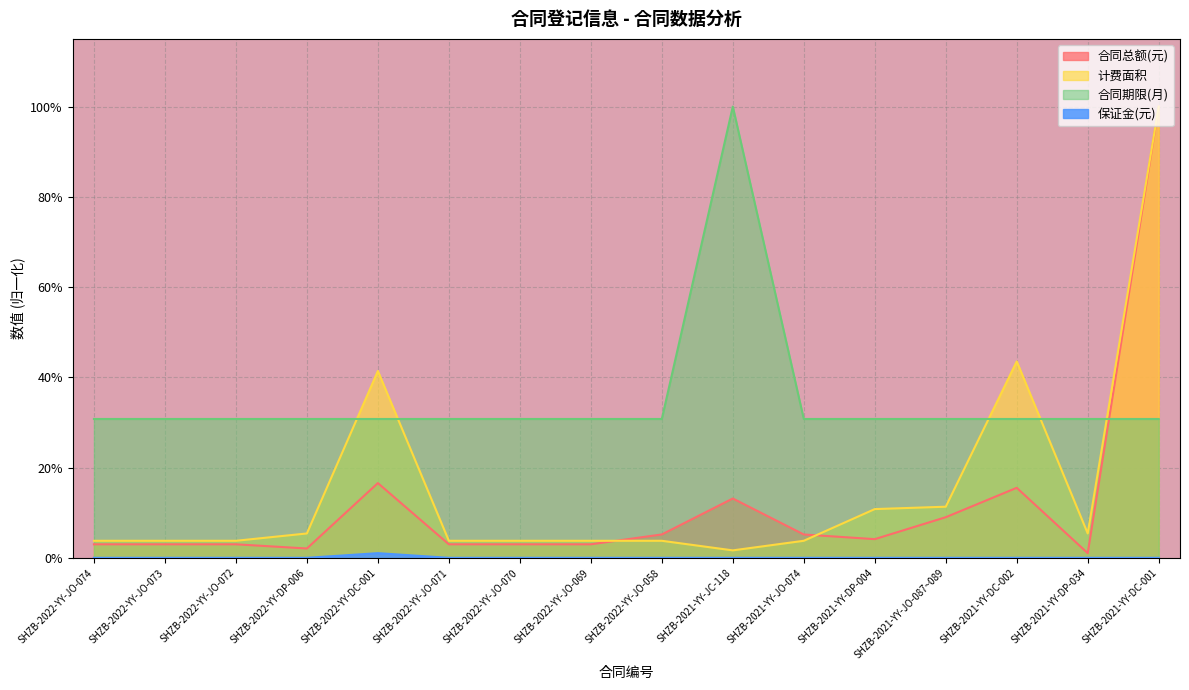

Rank the categories by 保证金(元) value from lowest to highest.

SHZB-2022-YY-JO-074, SHZB-2022-YY-JO-073, SHZB-2022-YY-JO-072, SHZB-2022-YY-DP-006, SHZB-2022-YY-JO-071, SHZB-2022-YY-JO-070, SHZB-2022-YY-JO-069, SHZB-2022-YY-JO-058, SHZB-2021-YY-JC-118, SHZB-2021-YY-JO-074, SHZB-2021-YY-DP-004, SHZB-2021-YY-JO-087~089, SHZB-2021-YY-DC-002, SHZB-2021-YY-DP-034, SHZB-2021-YY-DC-001, SHZB-2022-YY-DC-001